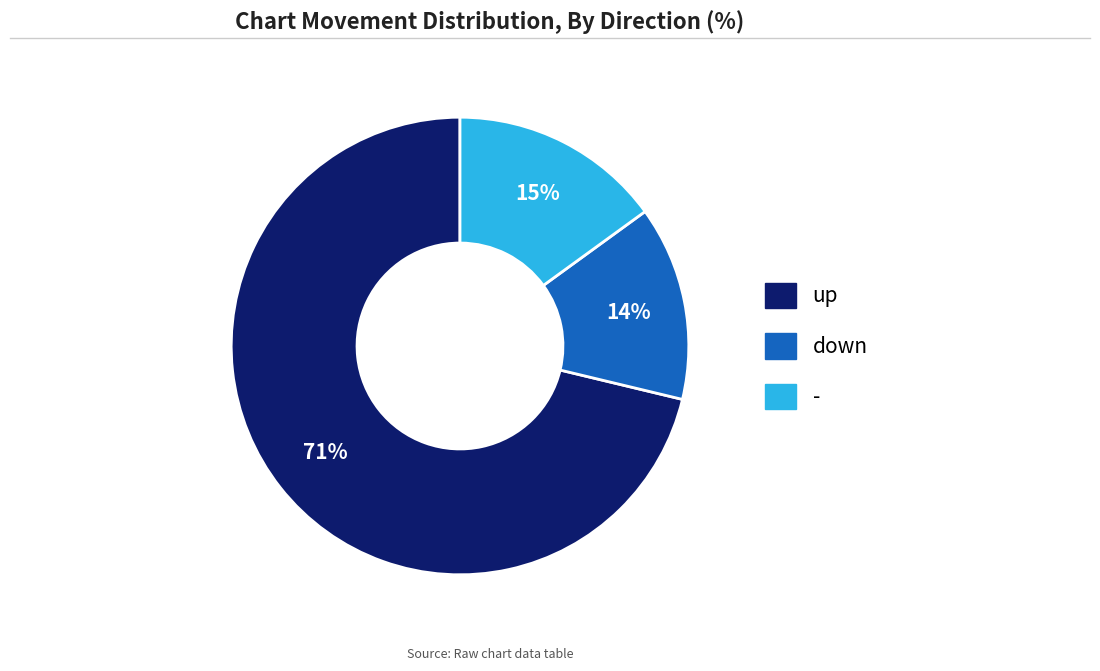

To the nearest percent, what is the difference between the up and - slice percentages?

56%